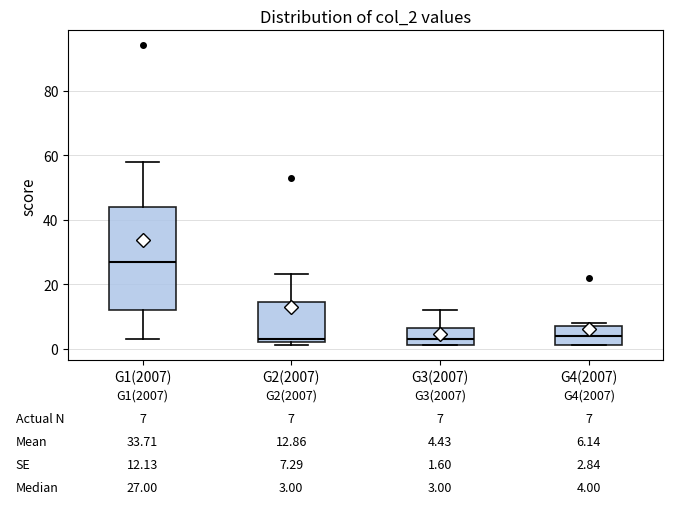

Which box is the tallest, from its lower edge to its upper edge?

G1(2007)